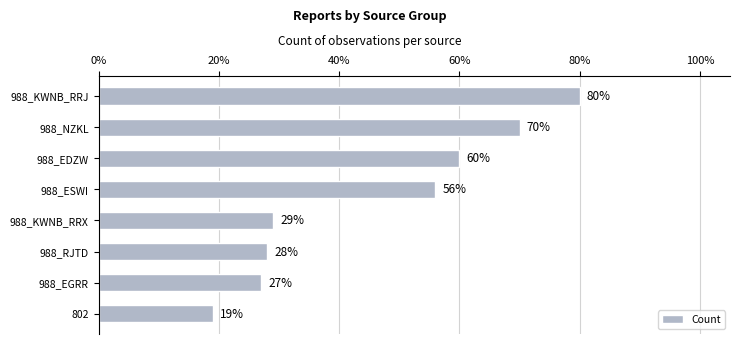

What is the sum of the values at 988_RJTD and 988_NZKL?

98